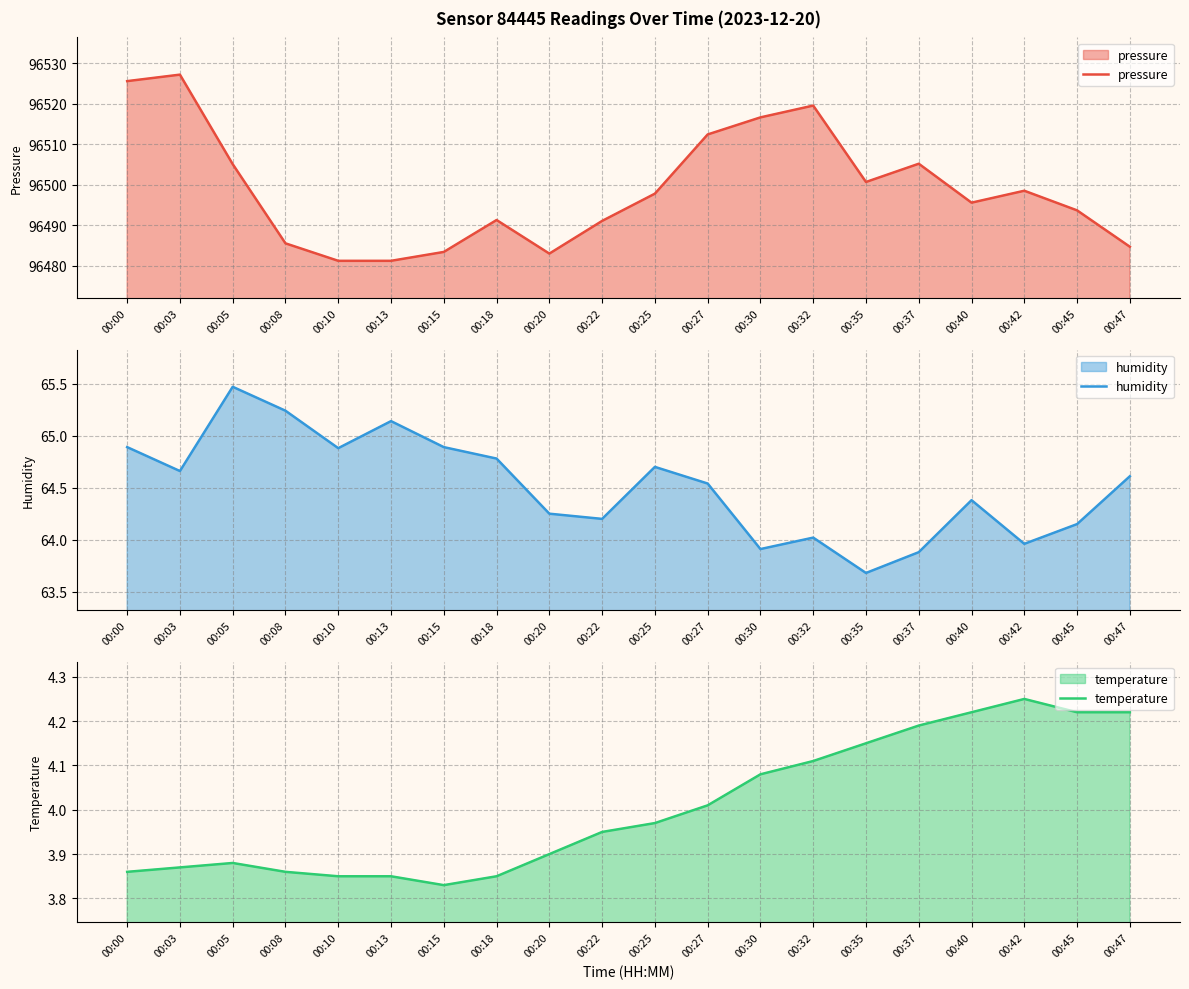

At which category is the sum across all series the highest?

00:03